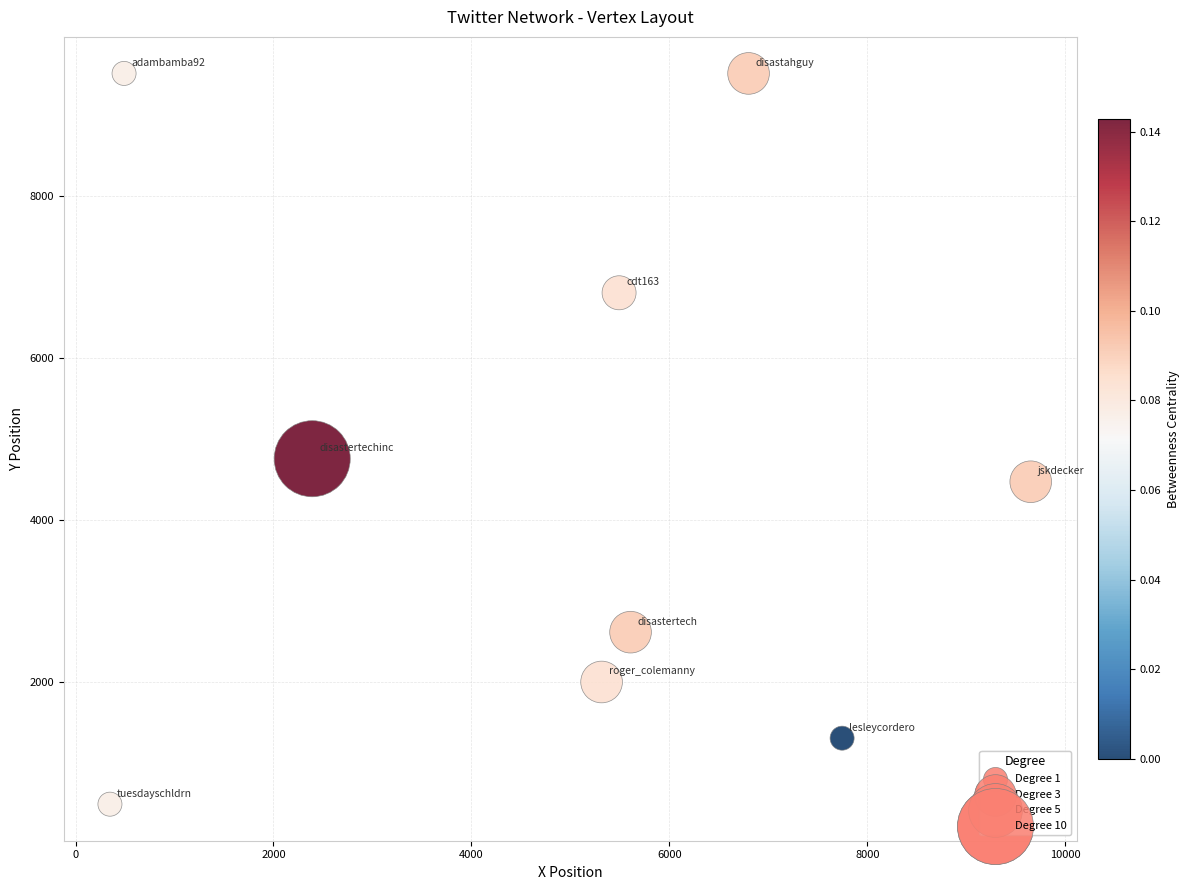

What is the average X value?

4871.2